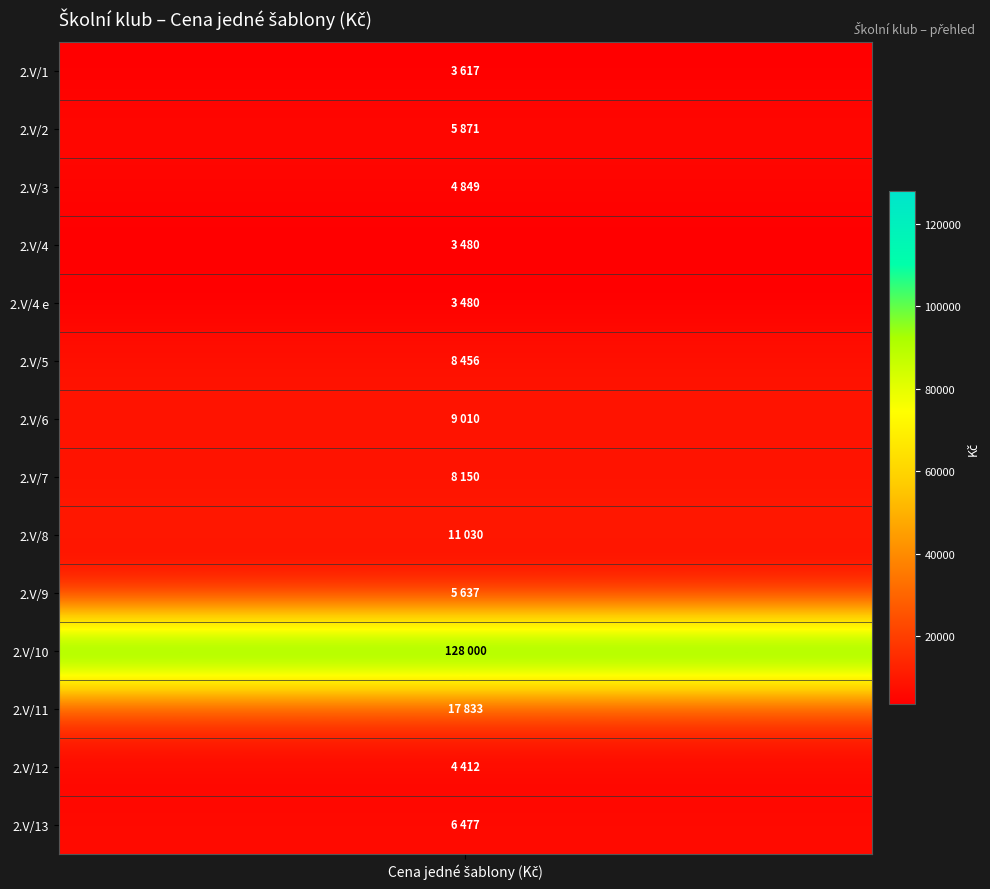

Which has a higher value, 6 or 13?

6